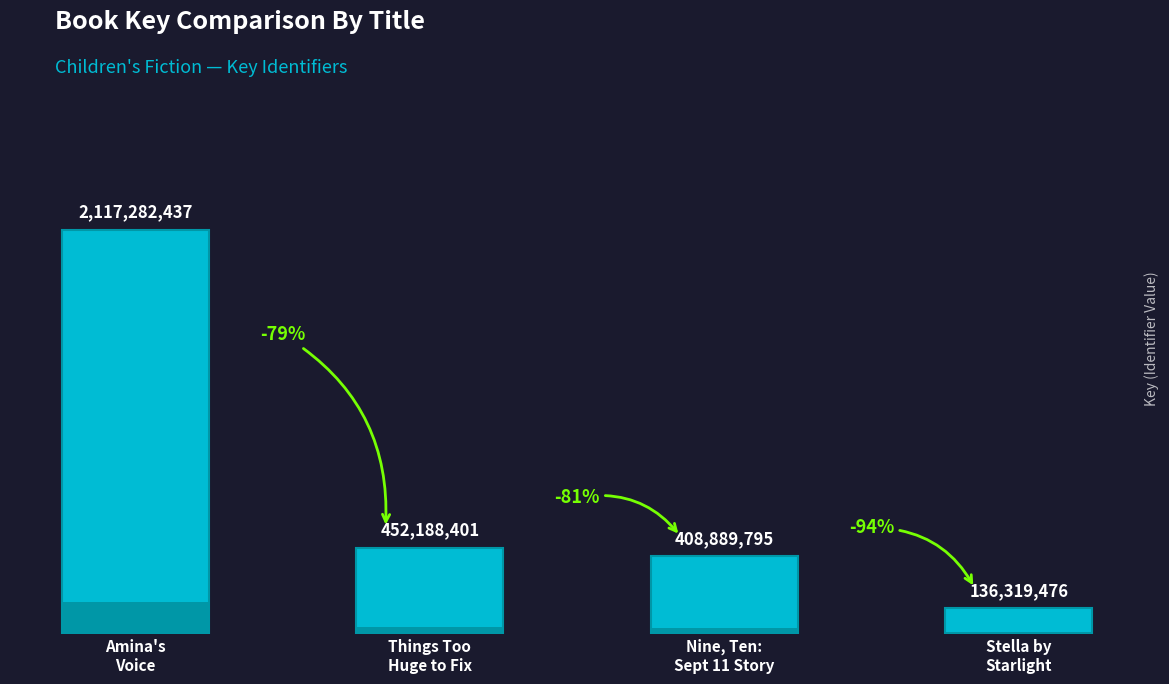

What is the greatest value displayed?

2117282437